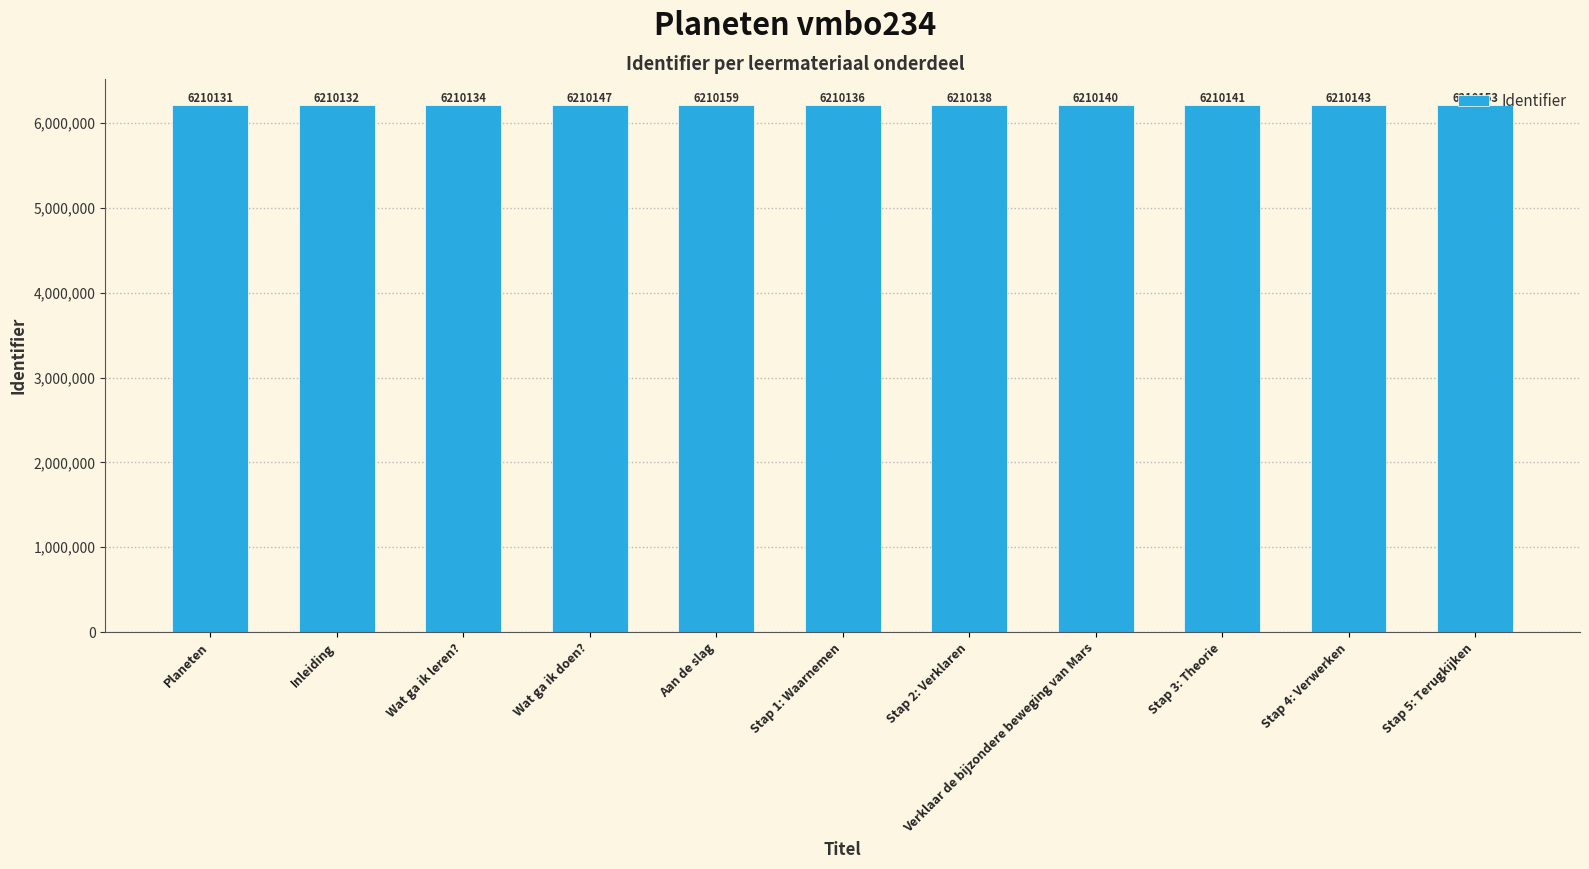

Rank the categories by value from highest to lowest.

Aan de slag, Stap 5: Terugkijken, Wat ga ik doen?, Stap 4: Verwerken, Stap 3: Theorie, Verklaar de bijzondere beweging van Mars, Stap 2: Verklaren, Stap 1: Waarnemen, Wat ga ik leren?, Inleiding, Planeten